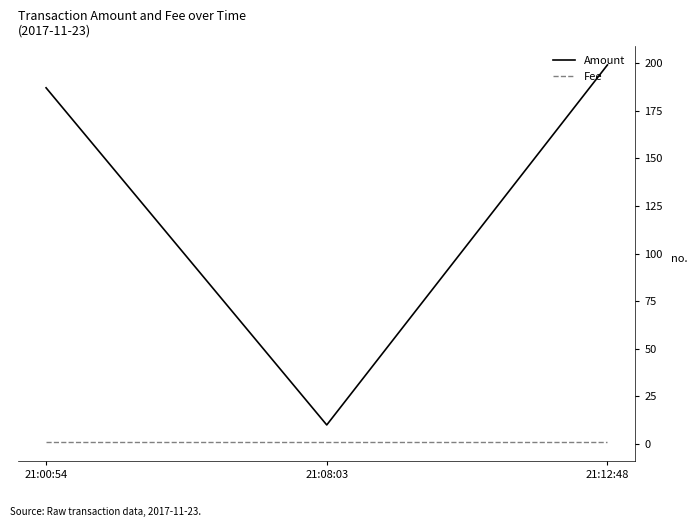

At which category is the sum across all series the highest?

21:12:48